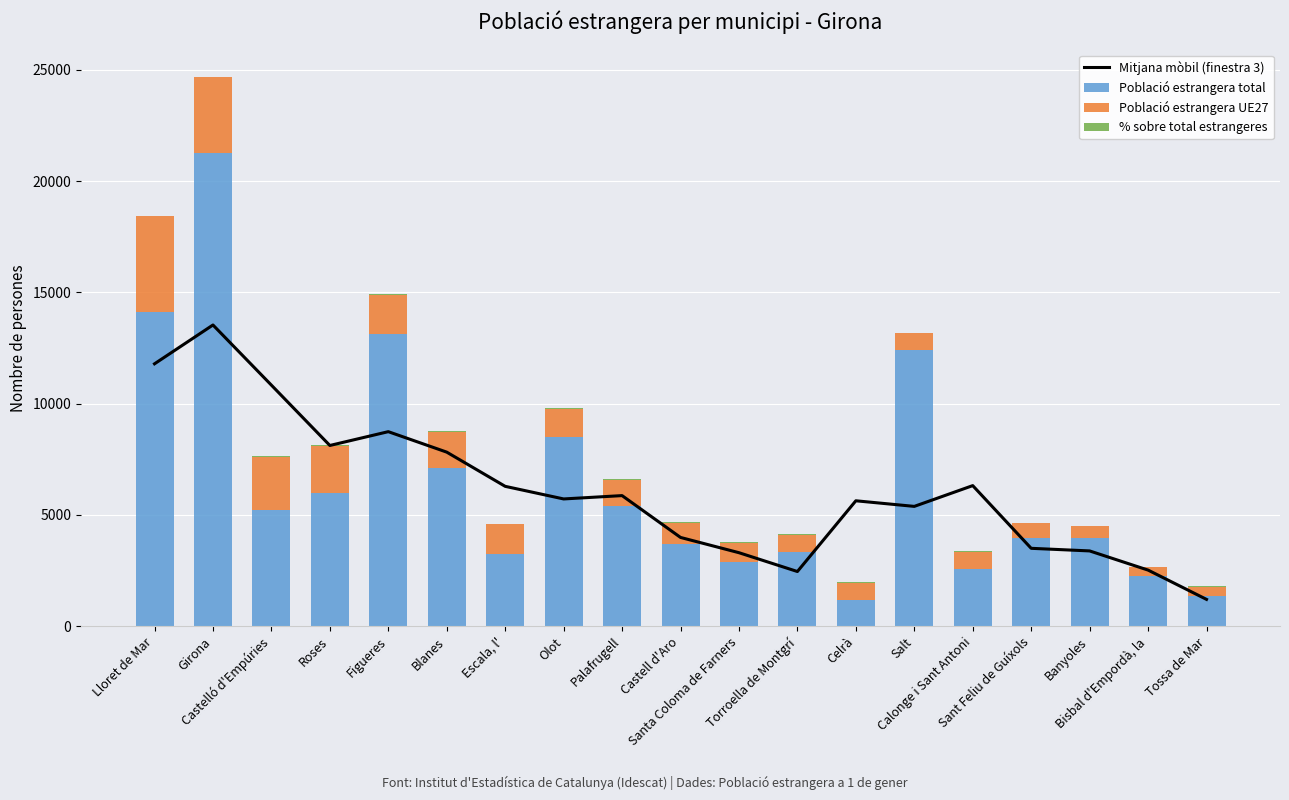

What is the minimum value shown in the chart?

6.0